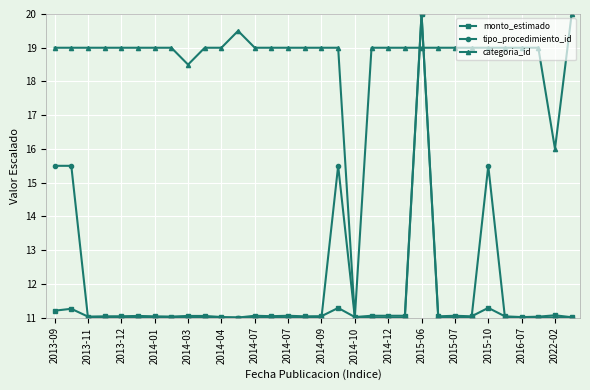

What is the value of the categoria_id point at the 20th from the left?

19.0